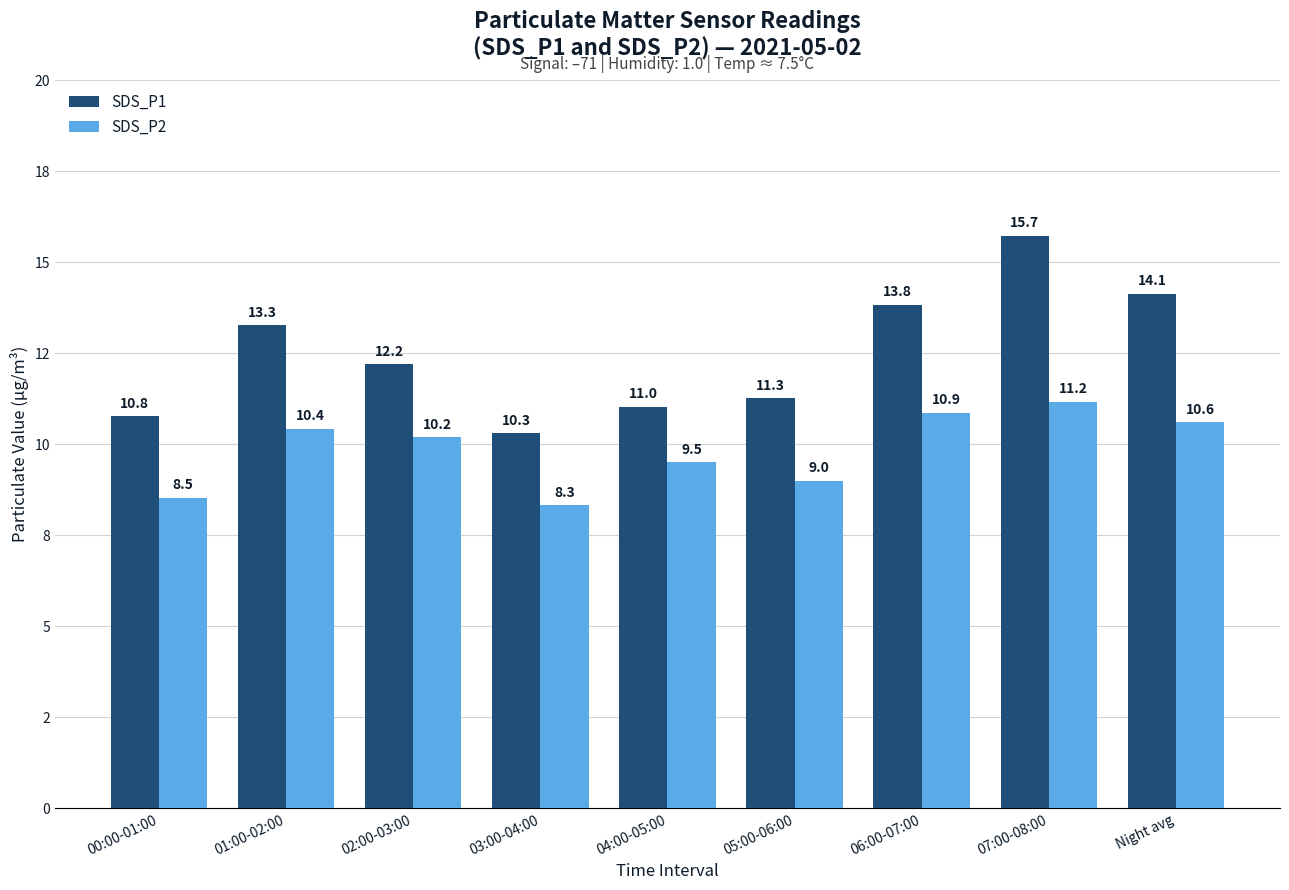

Between 01:00-02:00 and 02:00-03:00, which series saw the biggest shift?

SDS_P1